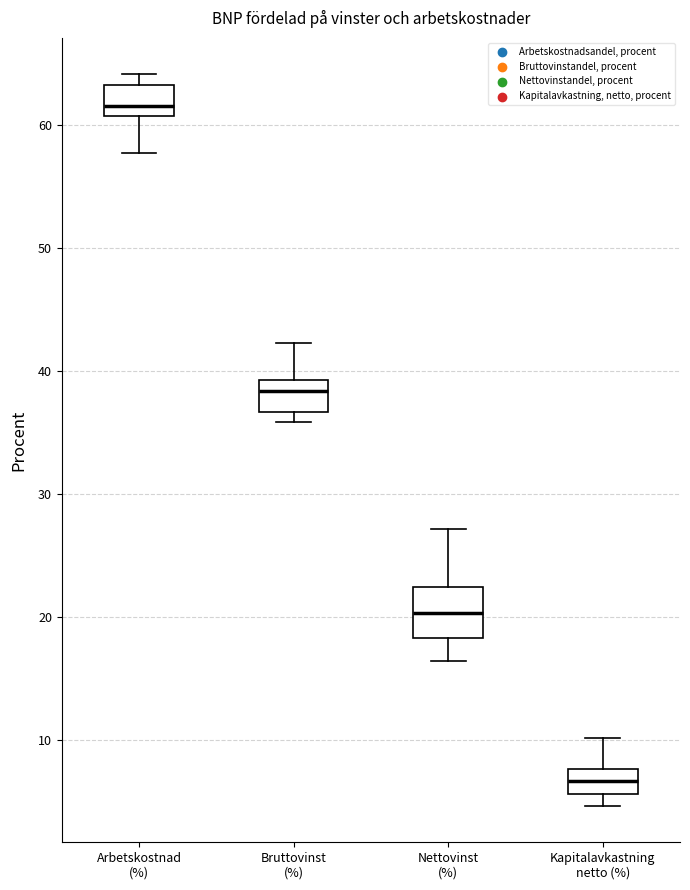

Where does the upper whisker of the box for Bruttovinst (%) end on the y-axis? The values are not printed on the chart, so give them approximately, as read against the axis.

42